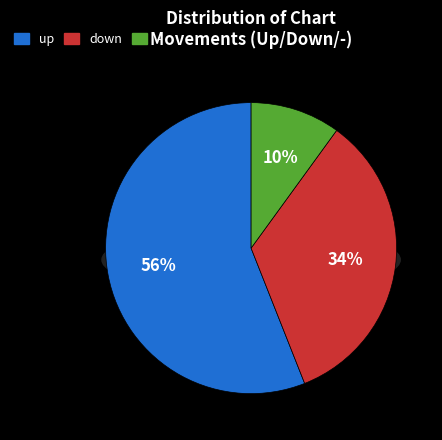

What percentage do - and up together represent?

66.0%